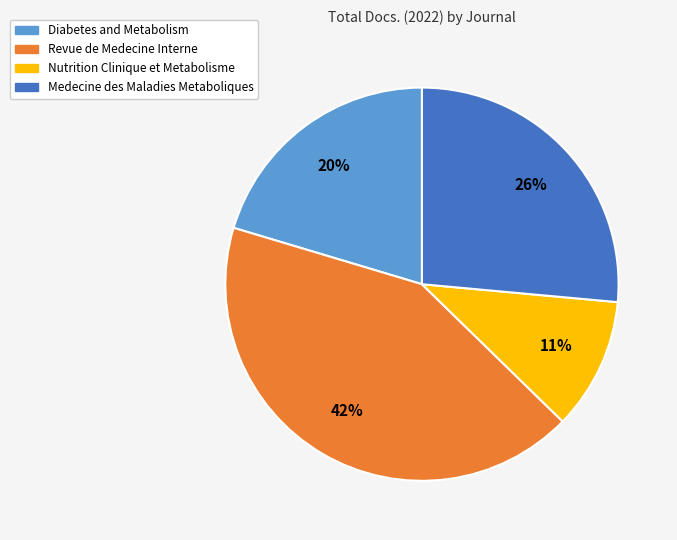

Rank the categories by value from lowest to highest.

Nutrition Clinique et Metabolisme, Diabetes and Metabolism, Medecine des Maladies Metaboliques, Revue de Medecine Interne